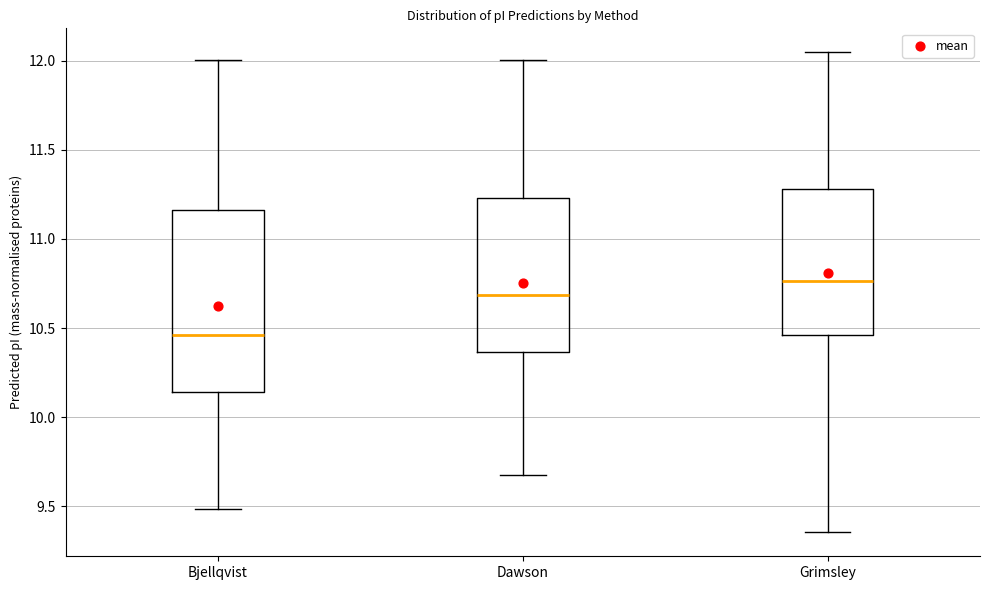

Reading left to right, read every box against the y-axis: the position of its median line, the range the box covers, and the ends of its whiskers. The values are not printed on the chart, so give them approximately, as read against the axis.

Bjellqvist: median 10.45, box 10.15 to 11.15, whiskers 9.50 to 12.00
Dawson: median 10.70, box 10.35 to 11.25, whiskers 9.70 to 12.00
Grimsley: median 10.75, box 10.45 to 11.30, whiskers 9.35 to 12.05